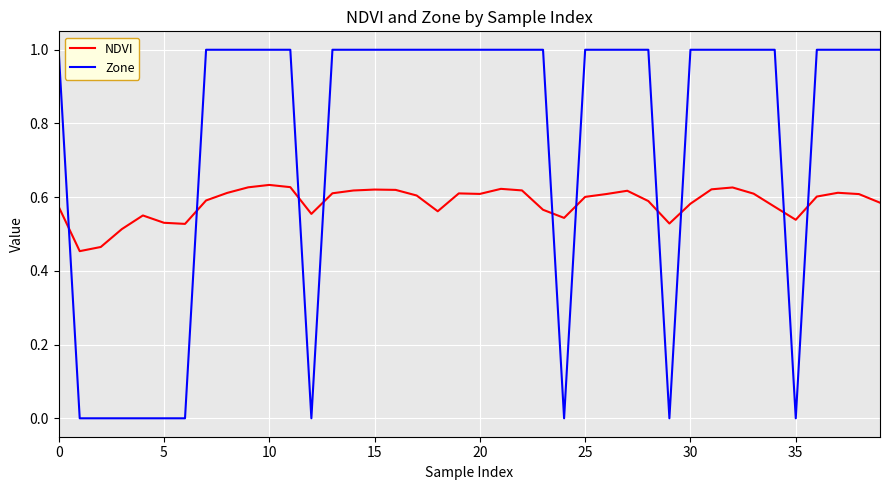

Does the chart have visible grid lines?

Yes